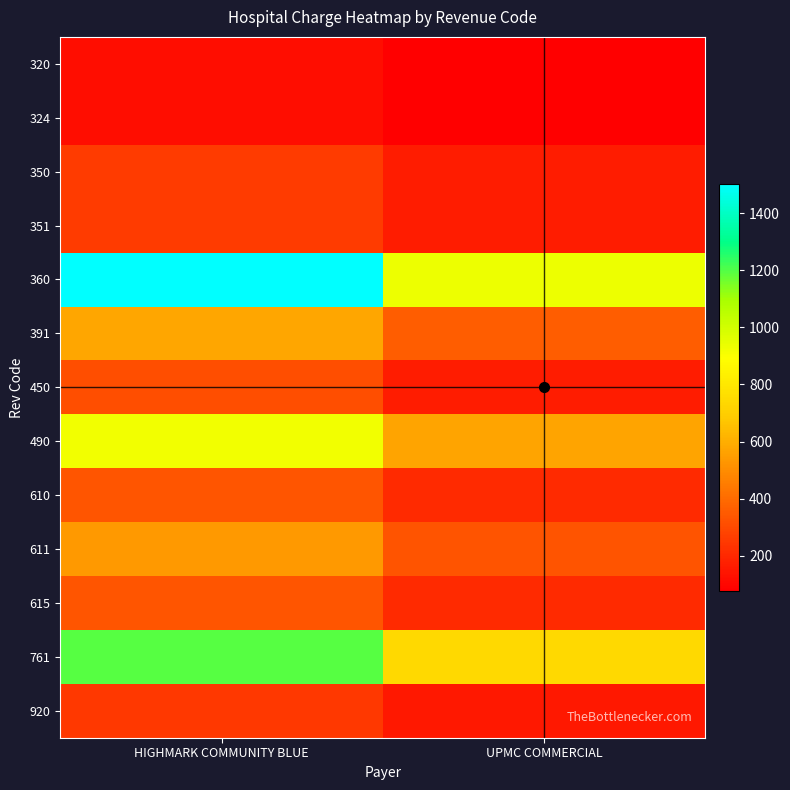

At HIGHMARK COMMUNITY BLUE, list the series in order from smallest to largest.

320, 324, 920, 350, 351, 450, 610, 615, 611, 391, 490, 761, 360